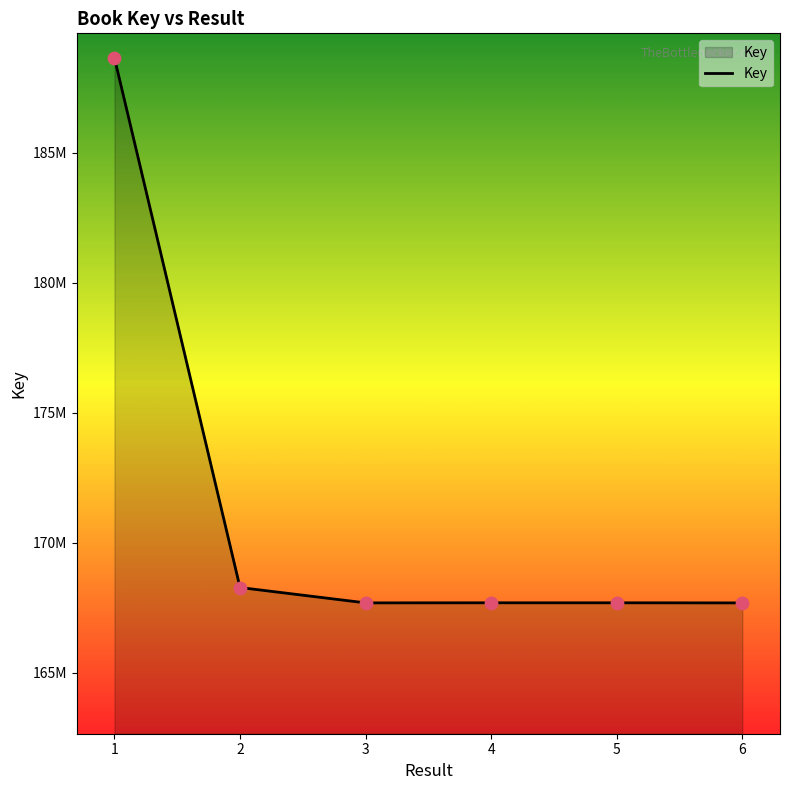

What is the change in value from 1 to 2?

-20365883